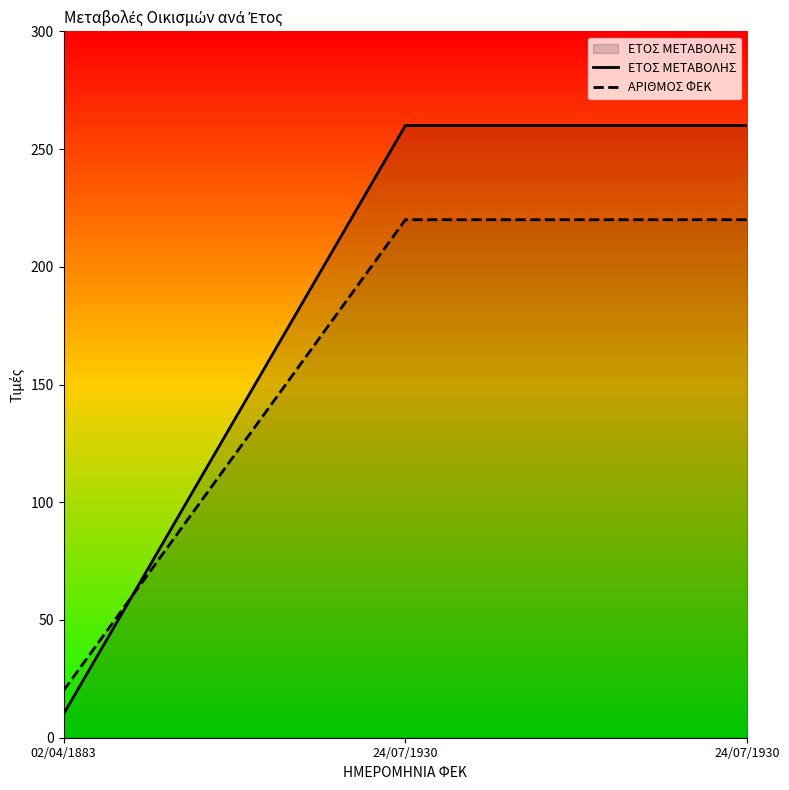

Reading left to right, list all the values displayed in this chart.

ΕΤΟΣ ΜΕΤΑΒΟΛΗΣ: 02/04/1883=10	24/07/1930=260	24/07/1930=260
ΑΡΙΘΜΟΣ ΦΕΚ: 02/04/1883=20	24/07/1930=220	24/07/1930=220